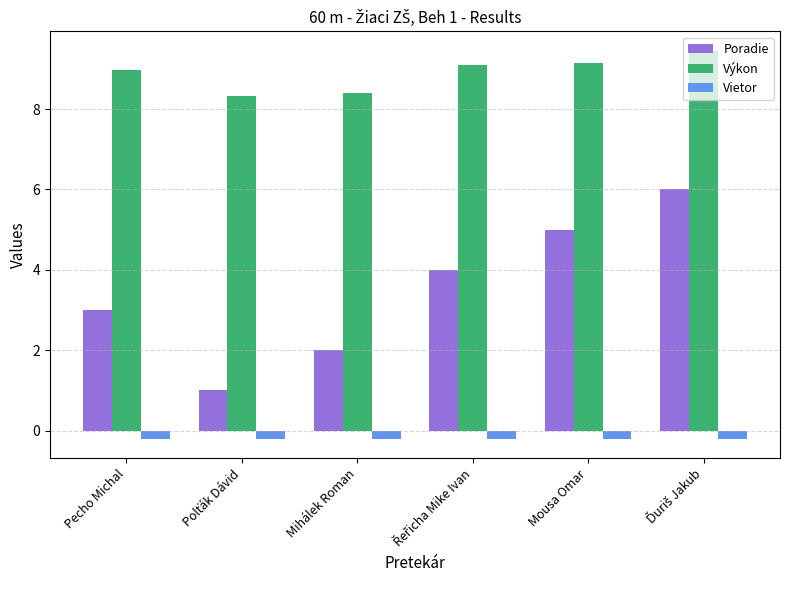

Is it true that Poradie equals 7.0 at Mousa Omar?

False